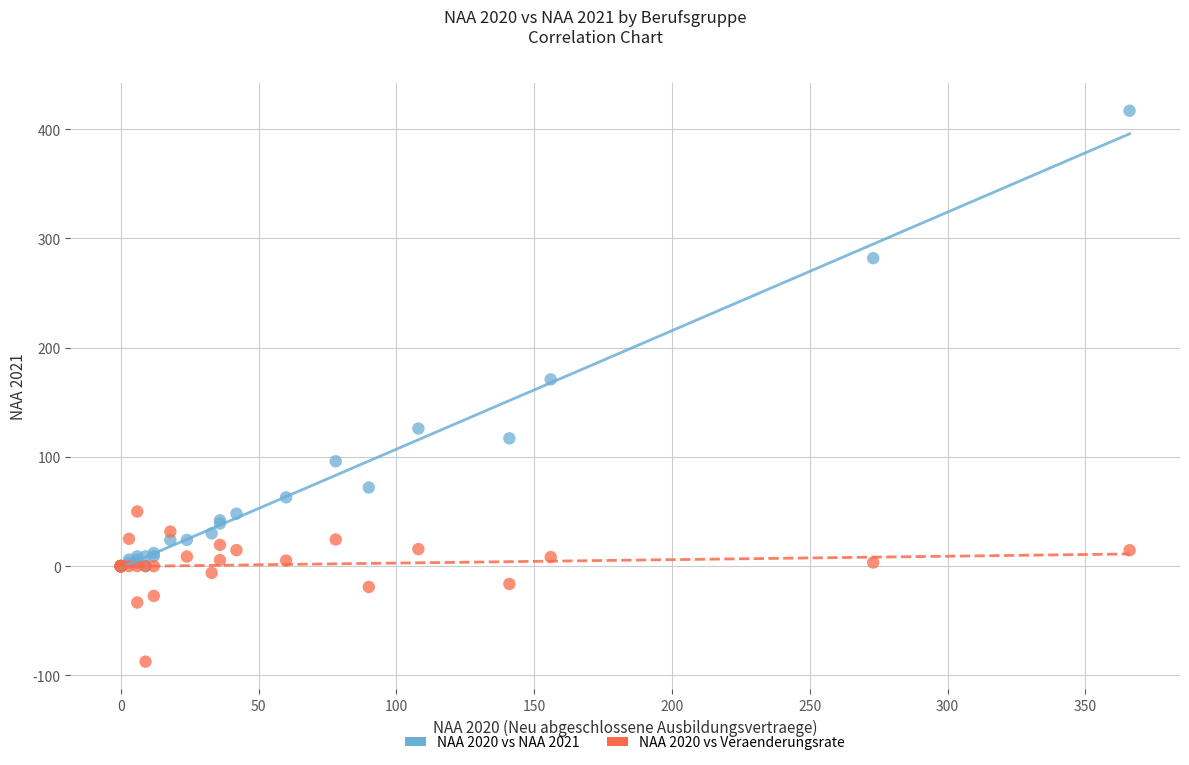

Across all series, what Y value is closest to 164?

171.0